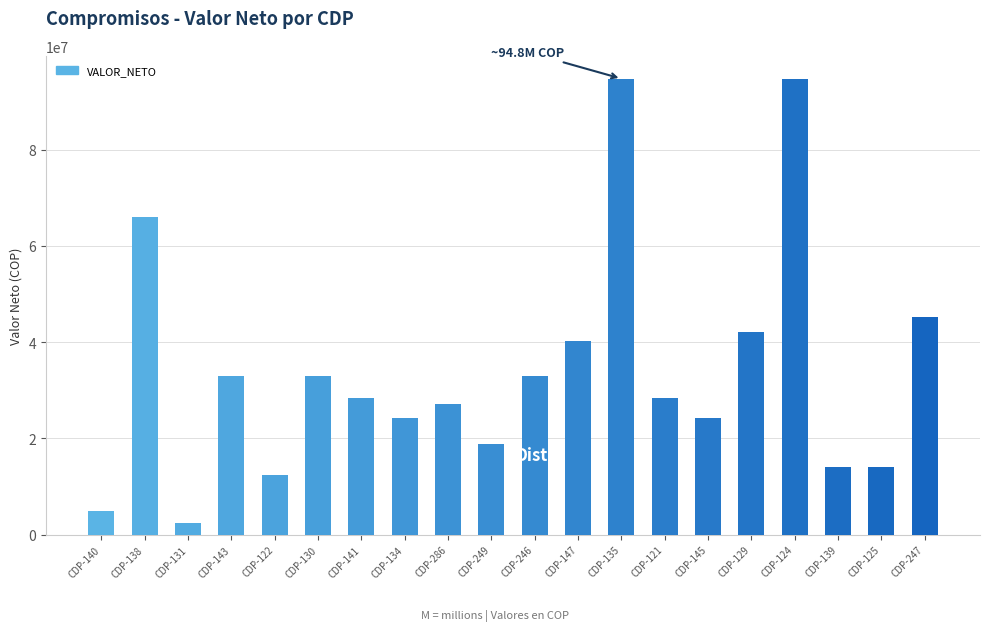

True or false: the data shows 28428000 at CDP-121.

True